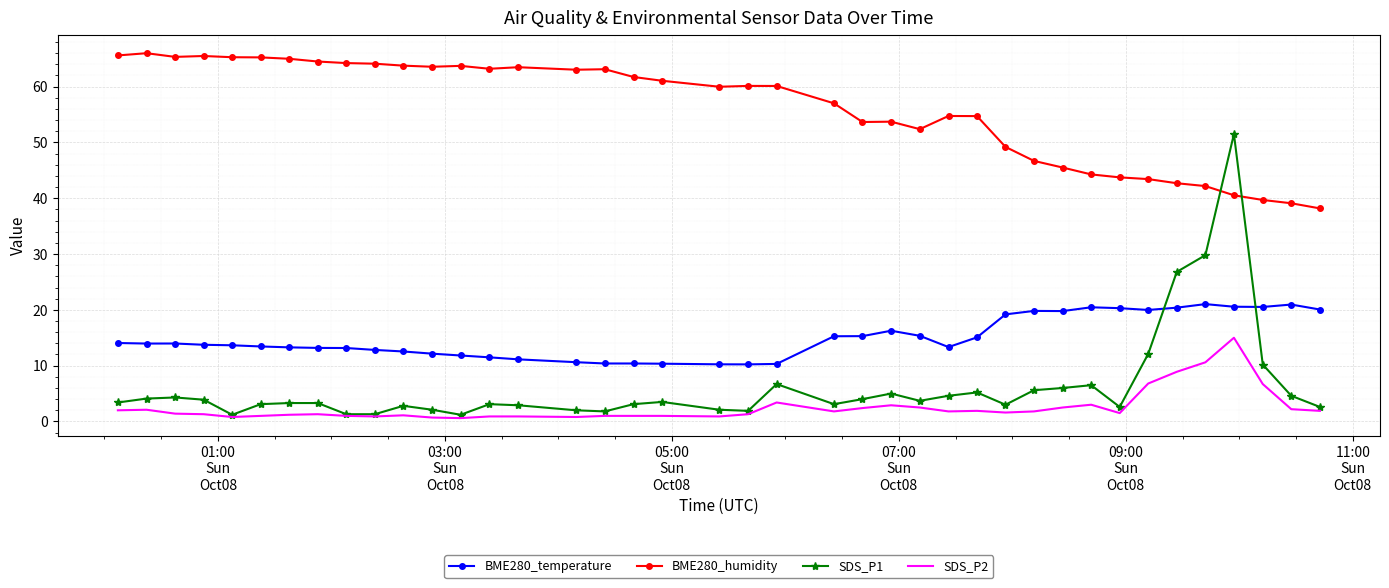

After their last crossing, which series has the higher values: SDS_P1 or BME280_humidity?

BME280_humidity